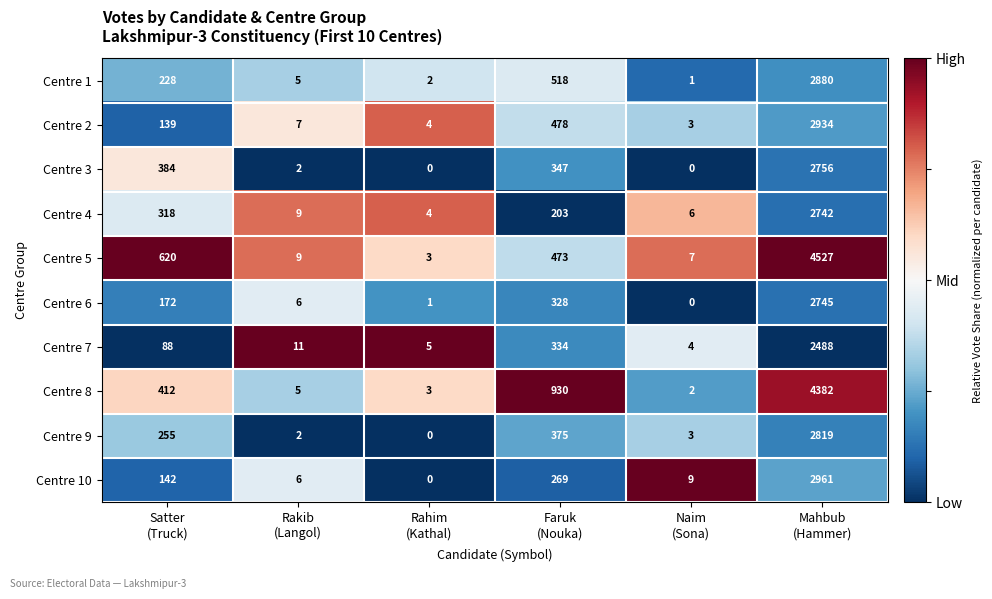

What is the difference between the second highest and second lowest values in the Centre 6 series?

327